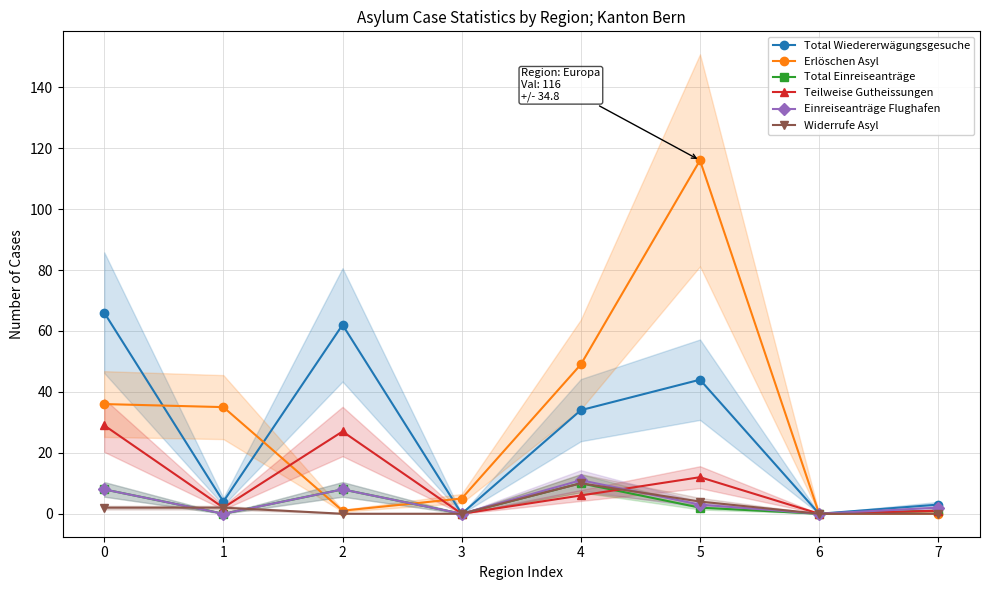

The Teilweise Gutheissungen series shows 12 at 5. True or false?

True